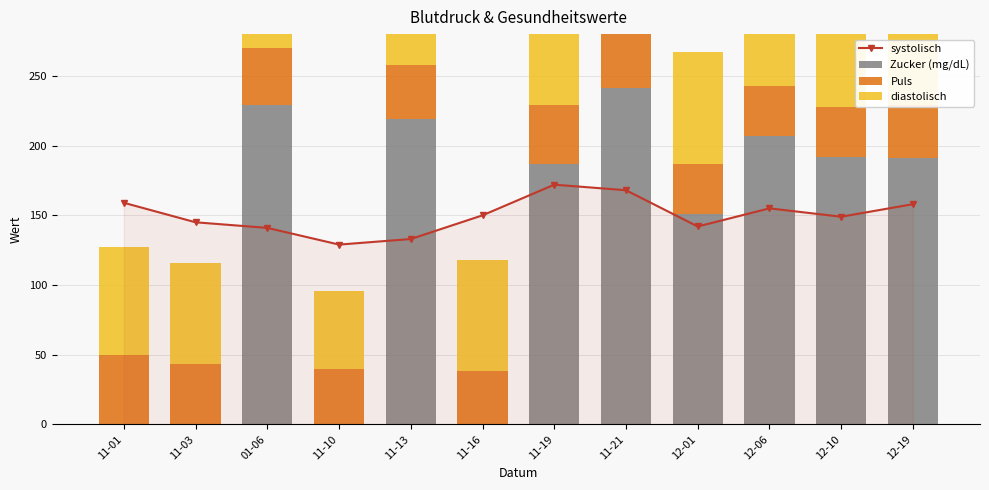

Where is diastolisch nearest to the value 72?

11-03